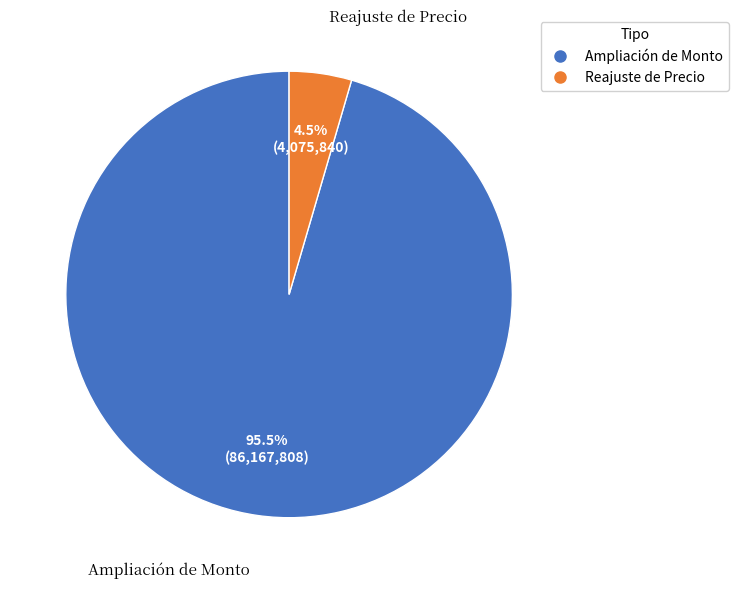

How many slices are in this pie chart?

2